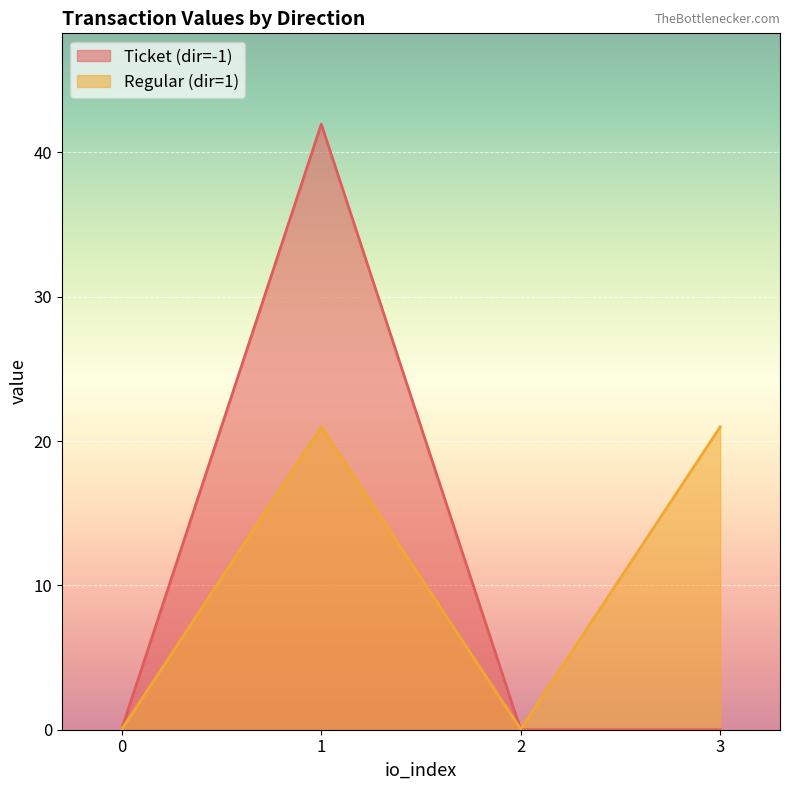

True or false: Regular (dir=1) has more than 1 points higher than both neighbors.

False